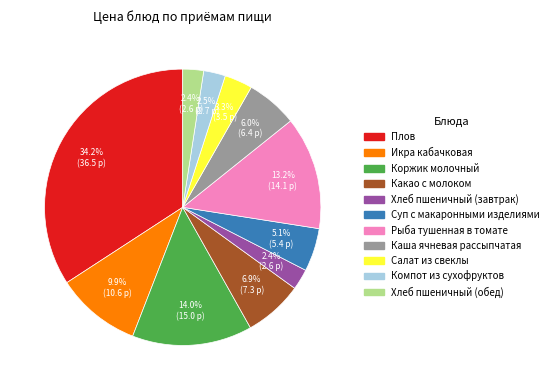

Is it true that Рыба тушенная в томате is 13% of the pie?

True